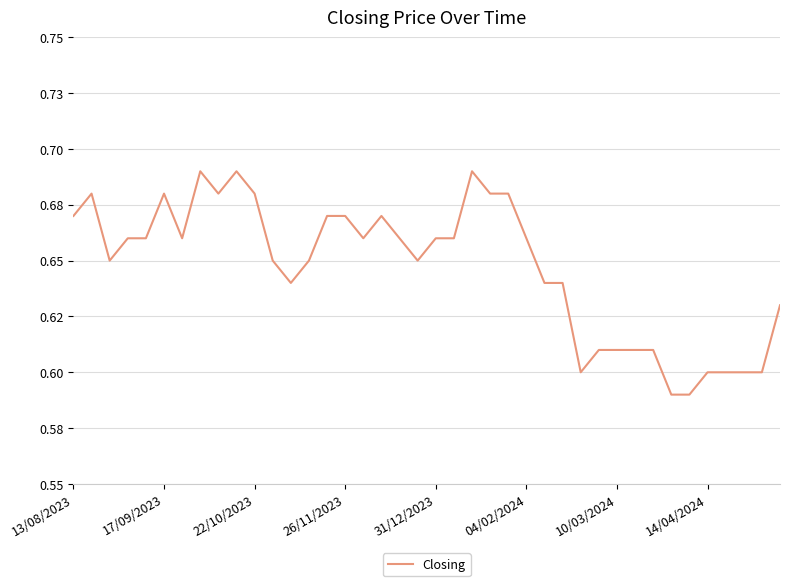

What is the greatest value displayed?

0.7